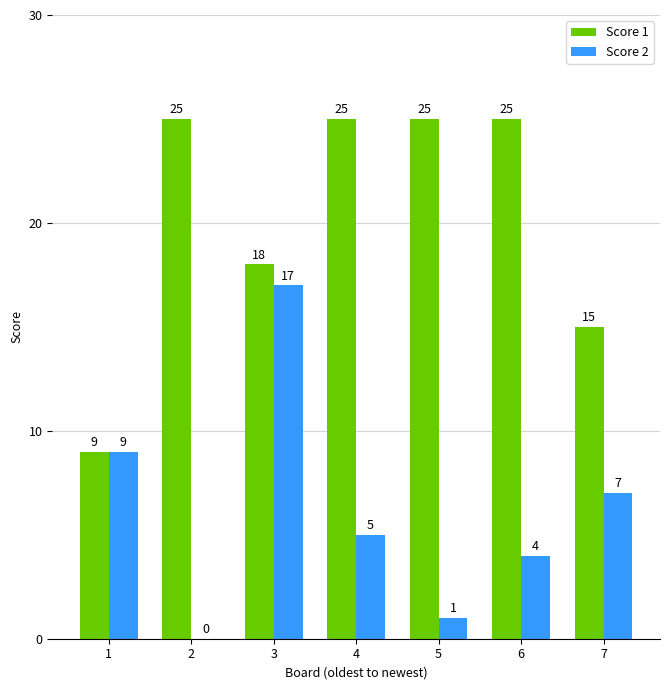

What is the average value of the Score 1 series?

20